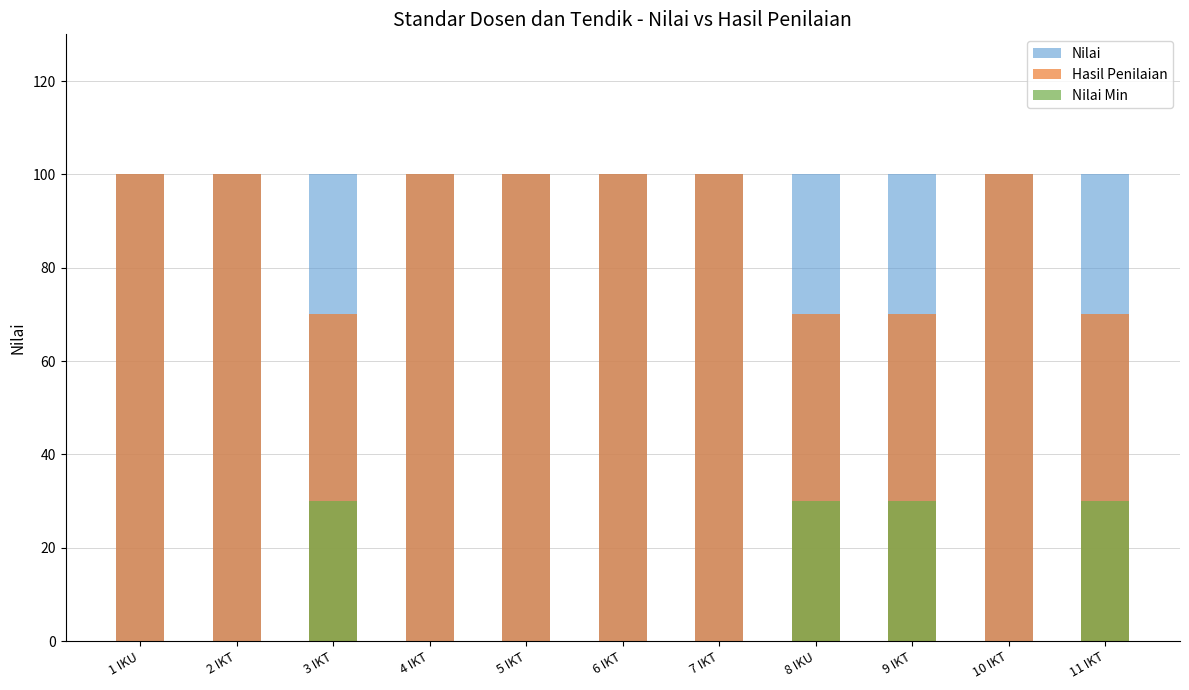

Which series has the largest total across all categories?

Nilai